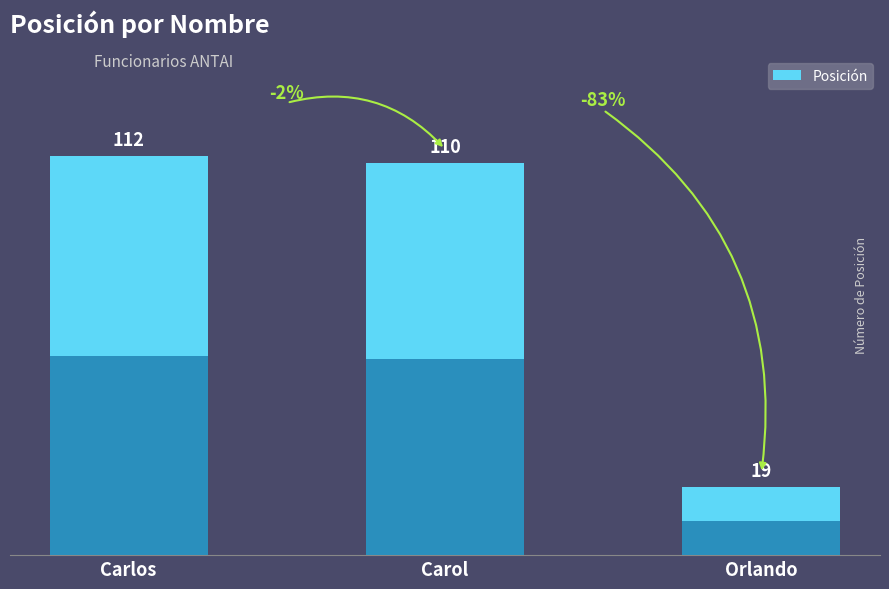

What is the ratio of the value at Carol to the value at Carlos?

1.0